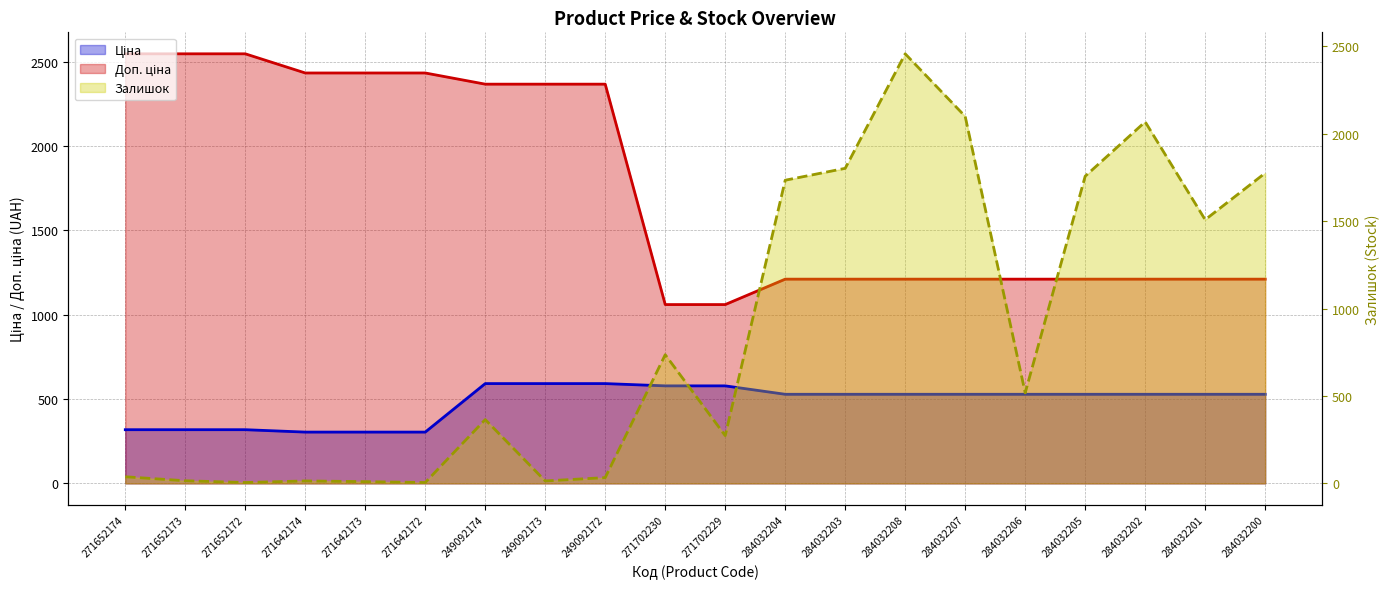

What is the highest value of the Залишок series?

2457.0